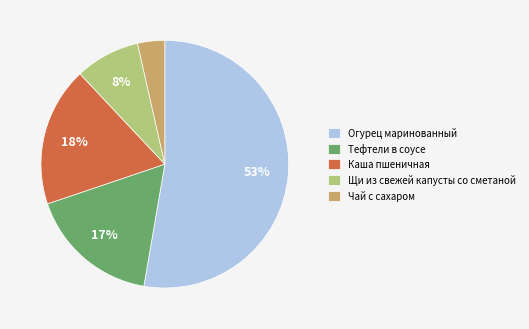

To the nearest percent, what is the combined percentage of Чай с сахаром and Каша пшеничная?

22%